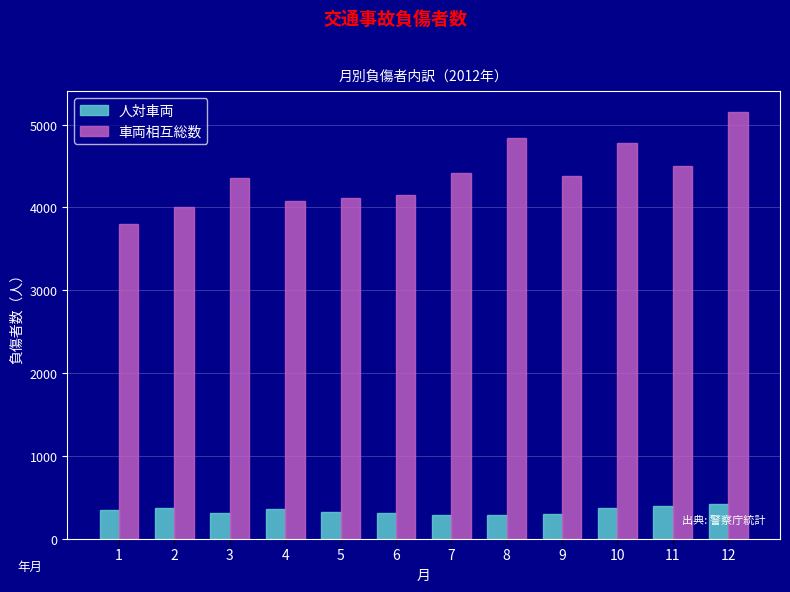

Count the number of categories in the chart.

12